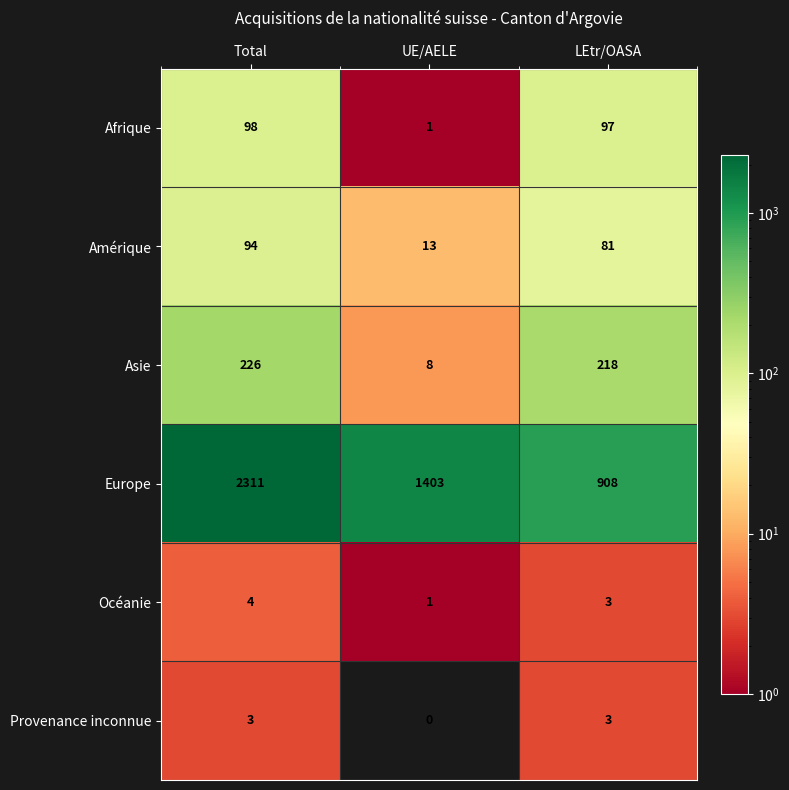

What is the average value of the Asie series?

151